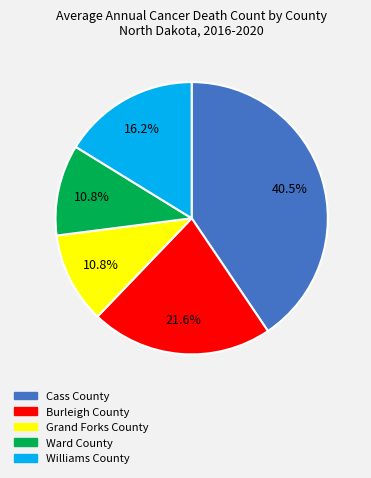

Count the number of slices in the pie.

5